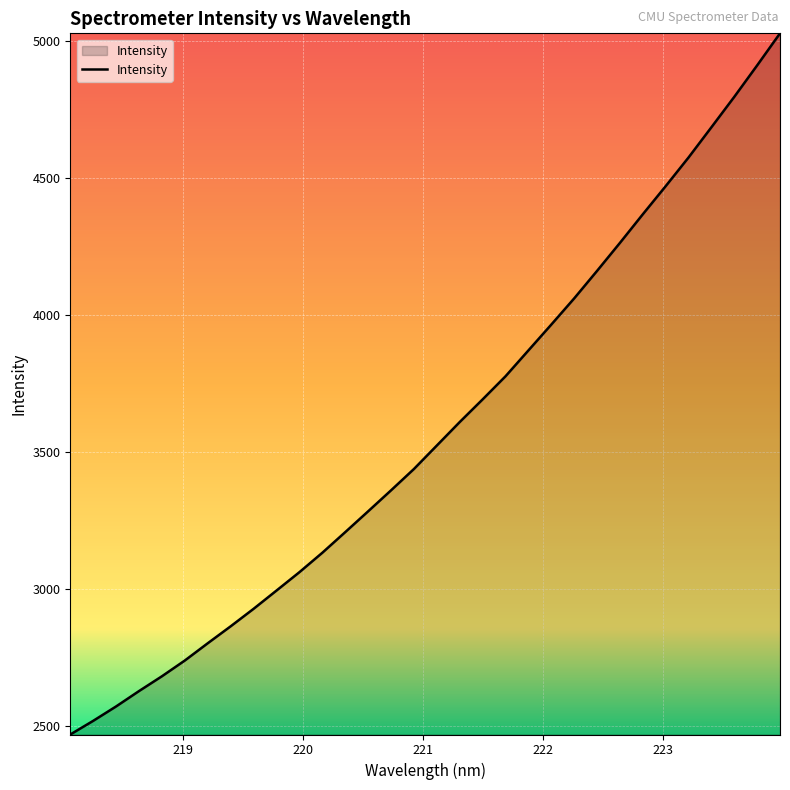

What is the difference between the maximum and second lowest values?

2509.3